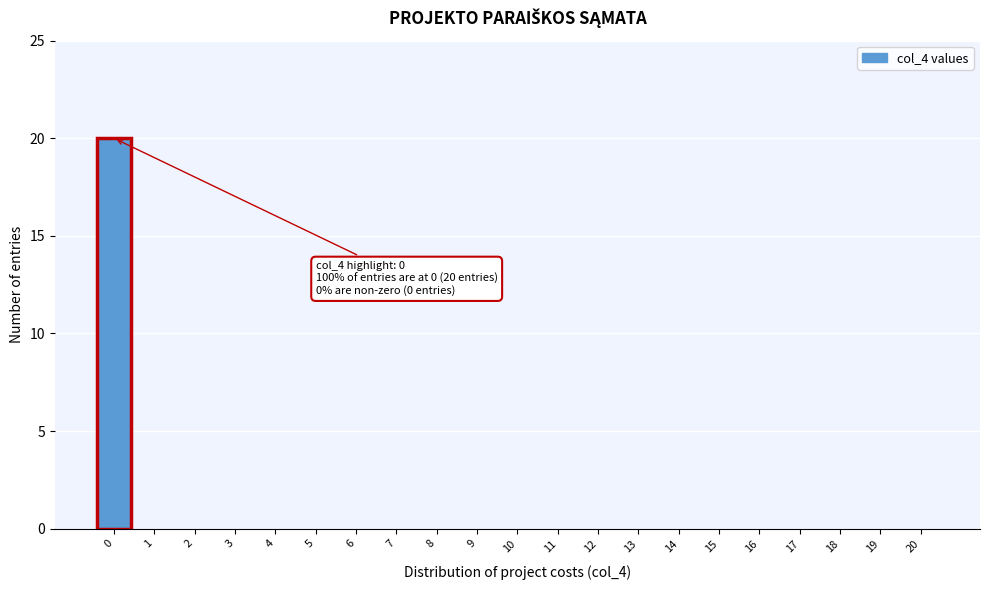

Reading right to left, transcribe all the data shown in this chart.

20=0	19=0	18=0	17=0	16=0	15=0	14=0	13=0	12=0	11=0	10=0	9=0	8=0	7=0	6=0	5=0	4=0	3=0	2=0	1=0	0=20